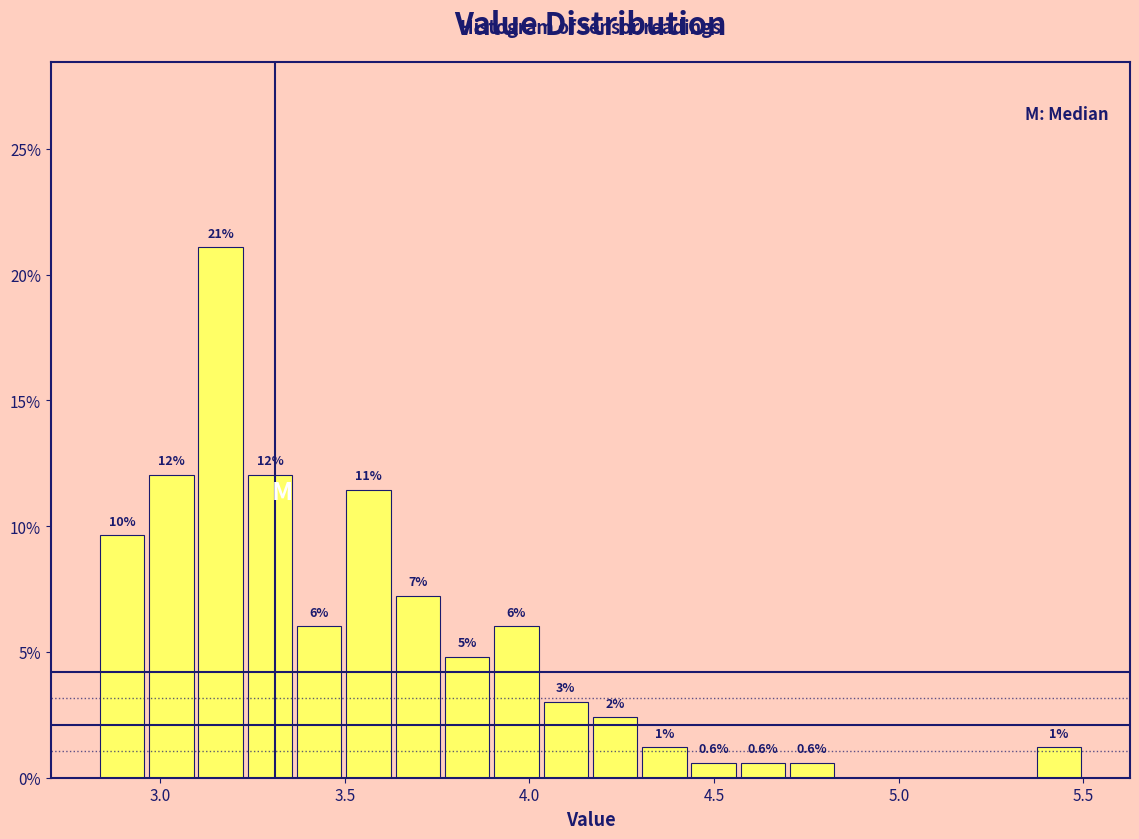

Around what value on the x-axis is the tallest bar? Give the approximate position of its centre, as read against the axis.

3.15